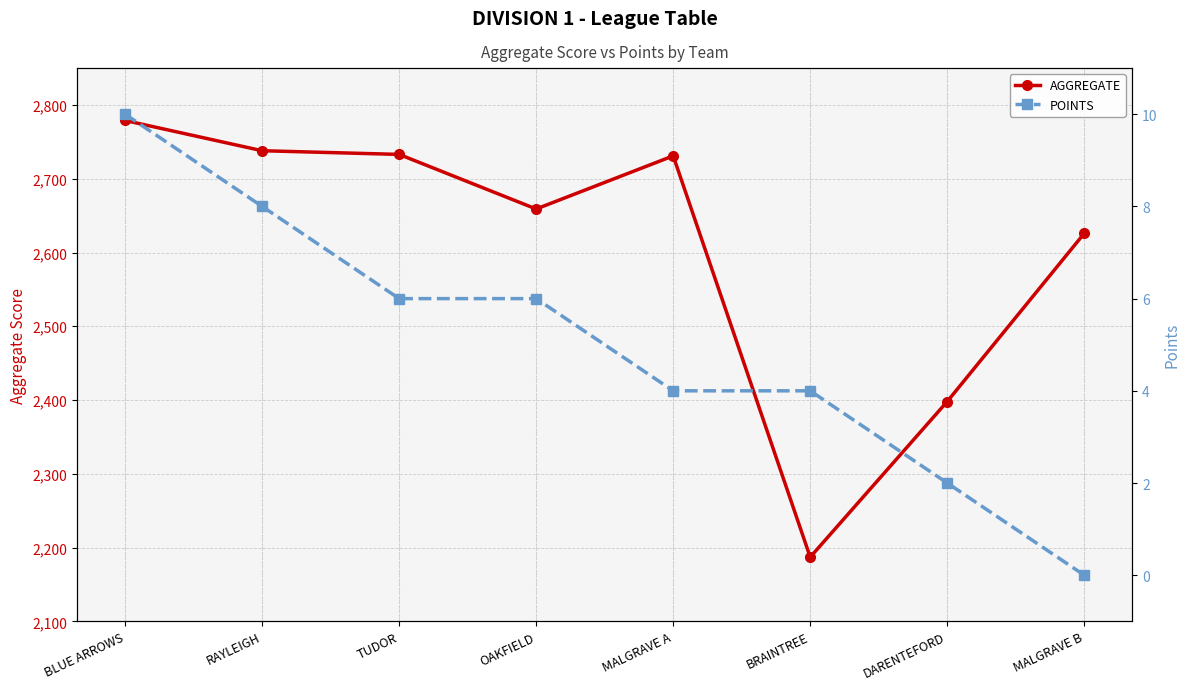

True or false: AGGREGATE has more than 1 points higher than both neighbors.

False